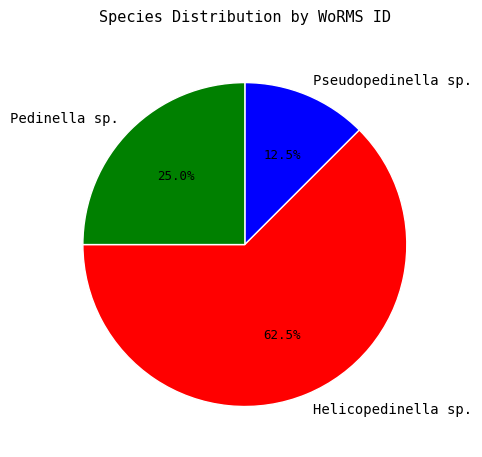

Which has a higher value, Pedinella sp. or Helicopedinella sp.?

Helicopedinella sp.